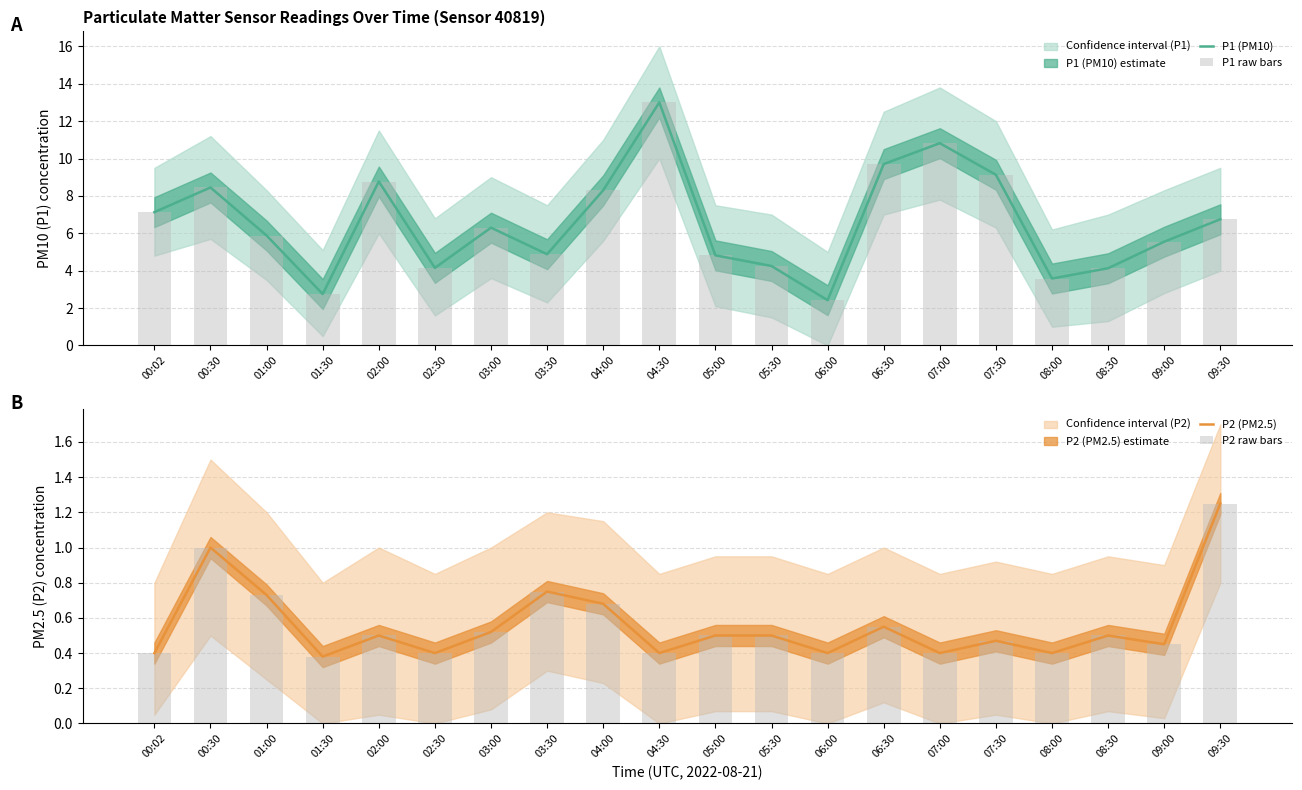

Reading left to right, list all the values displayed in this chart.

P1 (PM10): 00:02=7.1	00:30=8.4	01:00=5.9	01:30=2.8	02:00=8.8	02:30=4.2	03:00=6.3	03:30=4.9	04:00=8.3	04:30=13.0	05:00=4.8	05:30=4.2	06:00=2.4	06:30=9.7	07:00=10.8	07:30=9.1	08:00=3.6	08:30=4.1	09:00=5.5	09:30=6.8
P1 raw bars: 00:02=7.1	00:30=8.4	01:00=5.9	01:30=2.8	02:00=8.8	02:30=4.2	03:00=6.3	03:30=4.9	04:00=8.3	04:30=13.0	05:00=4.8	05:30=4.2	06:00=2.4	06:30=9.7	07:00=10.8	07:30=9.1	08:00=3.6	08:30=4.1	09:00=5.5	09:30=6.8
P2 (PM2.5): 00:02=0.4	00:30=1.0	01:00=0.7	01:30=0.4	02:00=0.5	02:30=0.4	03:00=0.5	03:30=0.8	04:00=0.7	04:30=0.4	05:00=0.5	05:30=0.5	06:00=0.4	06:30=0.6	07:00=0.4	07:30=0.5	08:00=0.4	08:30=0.5	09:00=0.5	09:30=1.2
P2 raw bars: 00:02=0.4	00:30=1.0	01:00=0.7	01:30=0.4	02:00=0.5	02:30=0.4	03:00=0.5	03:30=0.8	04:00=0.7	04:30=0.4	05:00=0.5	05:30=0.5	06:00=0.4	06:30=0.6	07:00=0.4	07:30=0.5	08:00=0.4	08:30=0.5	09:00=0.5	09:30=1.2